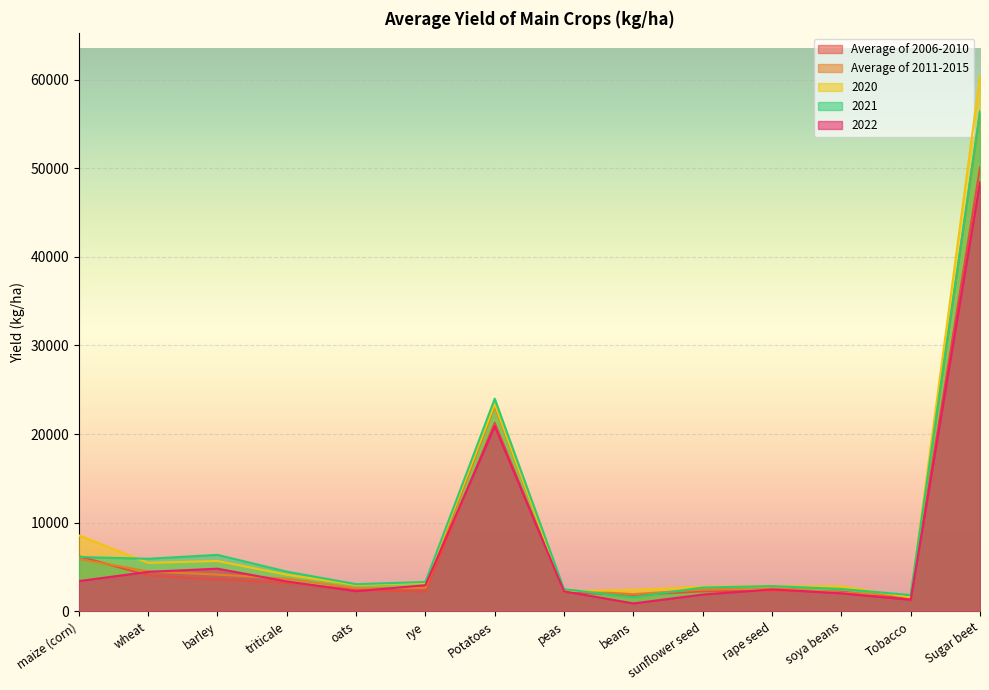

What is the total value across all series at Sugar beet?

271660